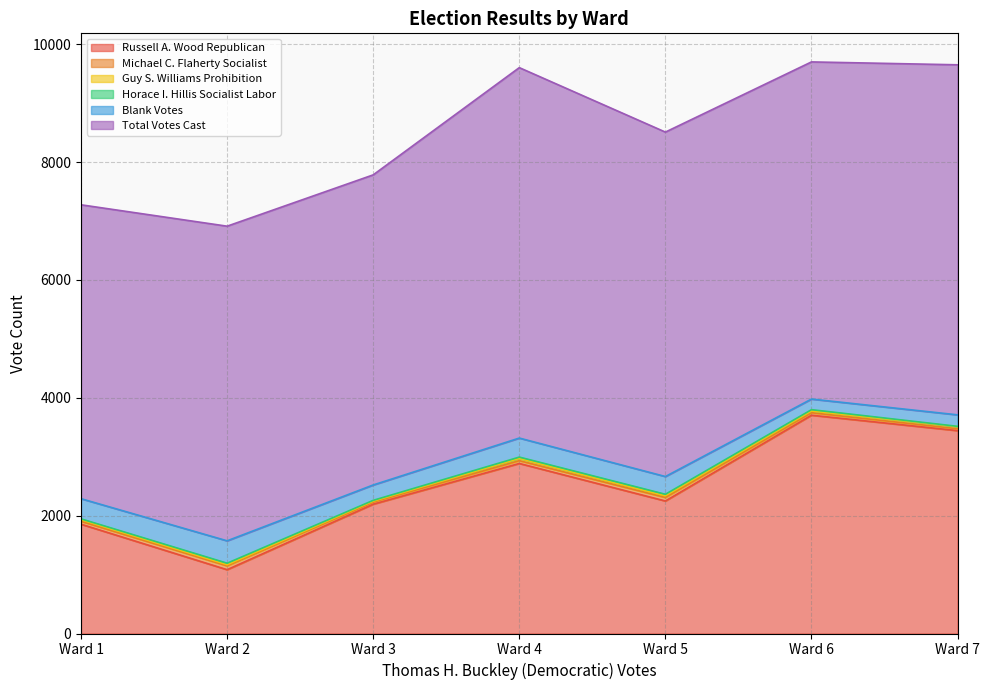

What is the value of the Michael C. Flaherty Socialist point at the 3rd from the left?

35